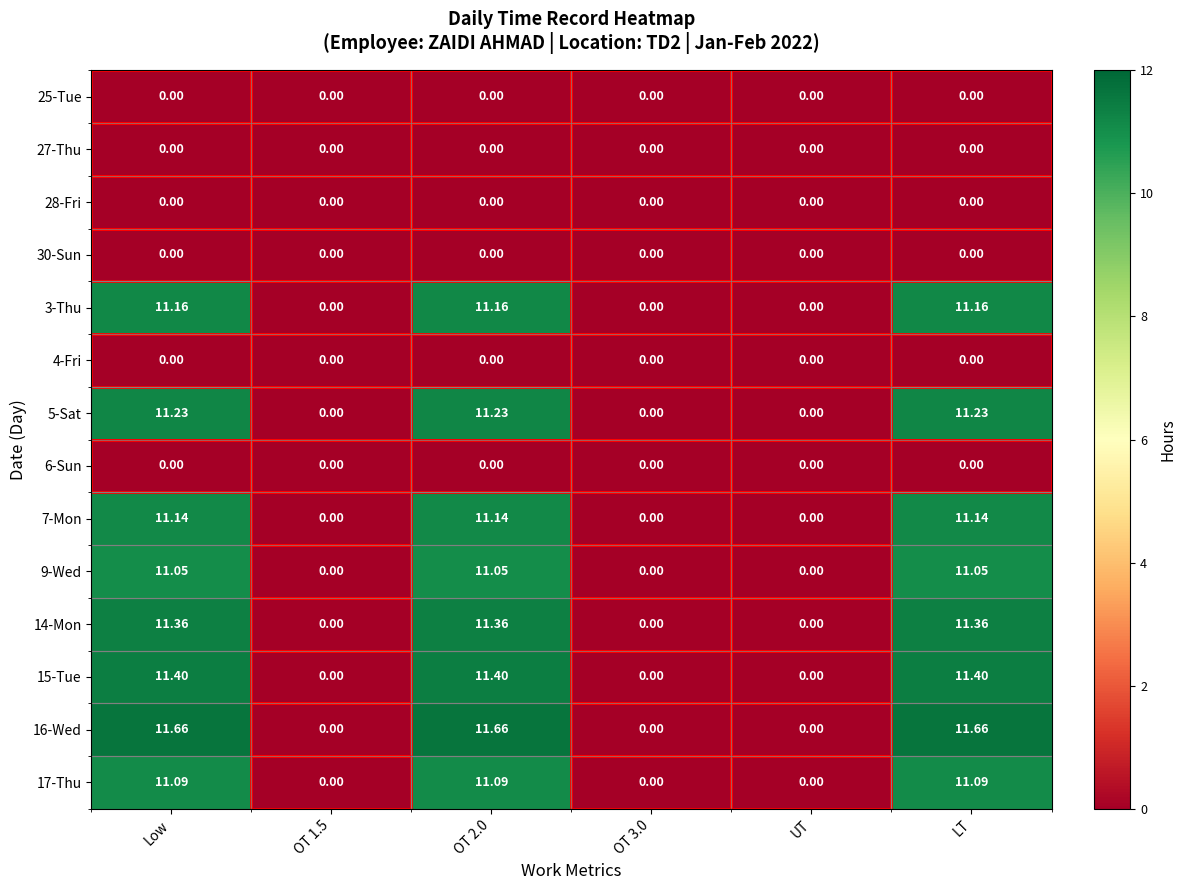

Where does the 14-Mon series first go above 11?

Low